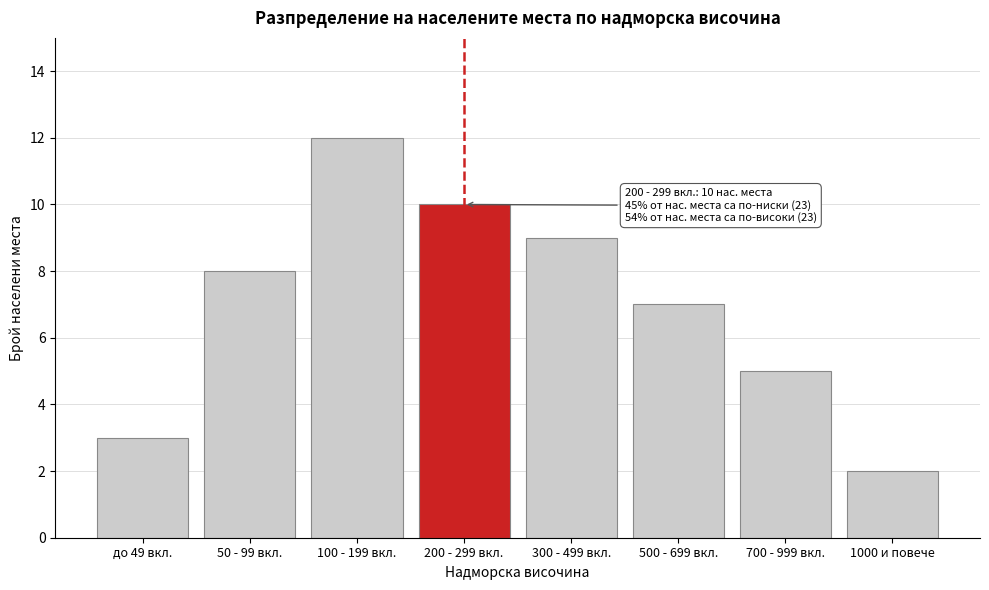

Reading left to right, extract all data points from this chart.

до 49 вкл.=3	50 - 99 вкл.=8	100 - 199 вкл.=12	200 - 299 вкл.=10	300 - 499 вкл.=9	500 - 699 вкл.=7	700 - 999 вкл.=5	1000 и повече=2